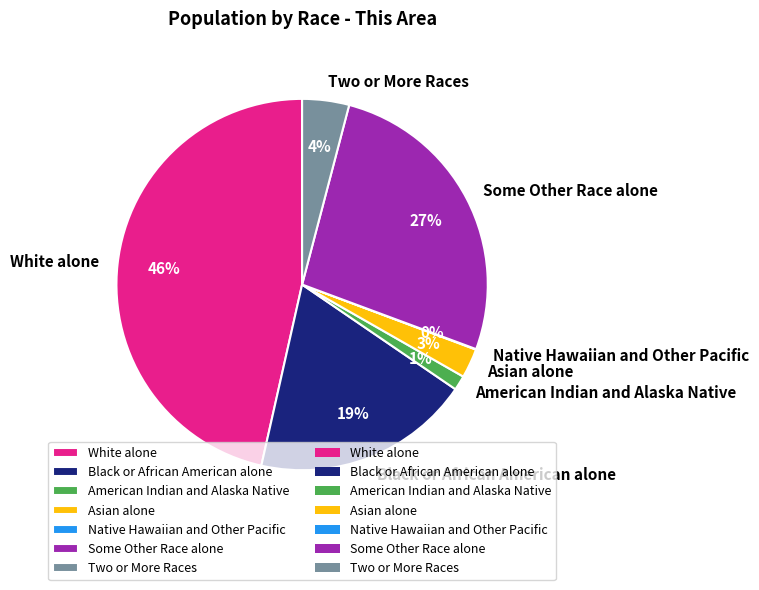

Which has a higher value, Two or More Races or Black or African American alone?

Black or African American alone